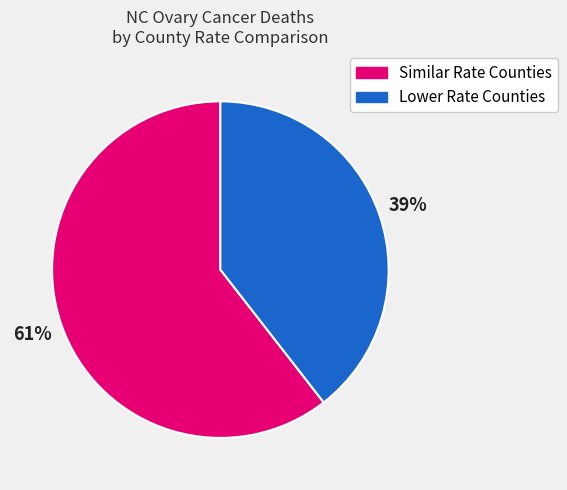

Is it true that Similar Rate Counties is 68% of the pie?

False